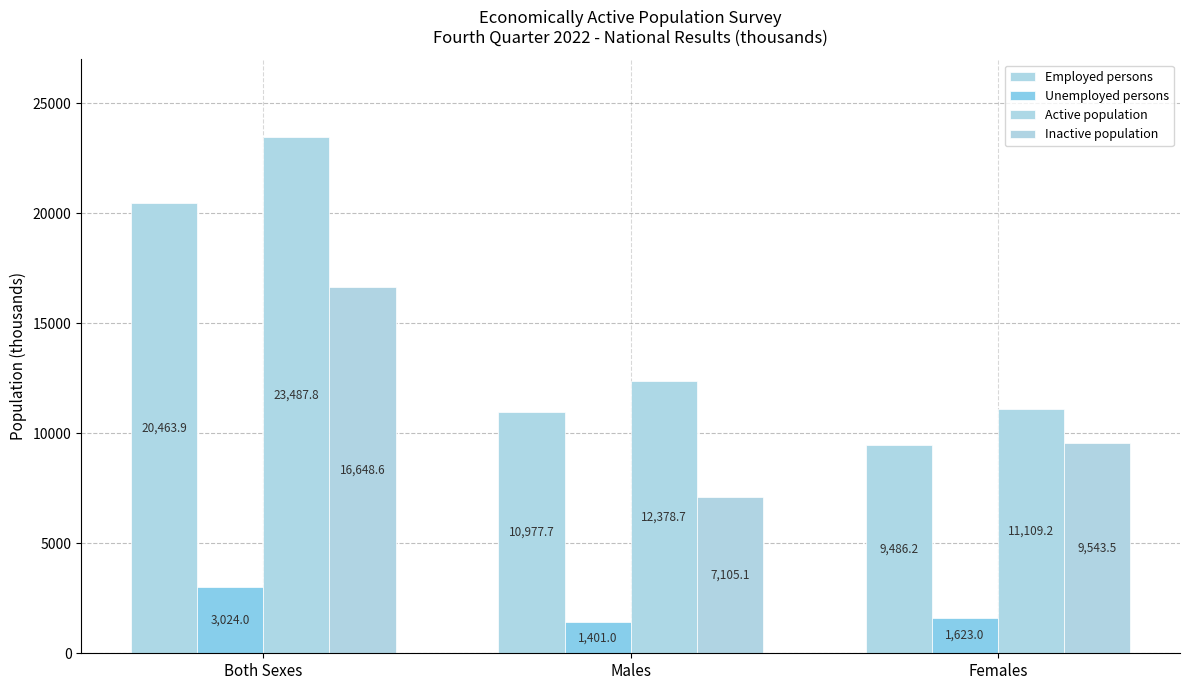

Where does the Unemployed persons series first go above 1623?

Both Sexes